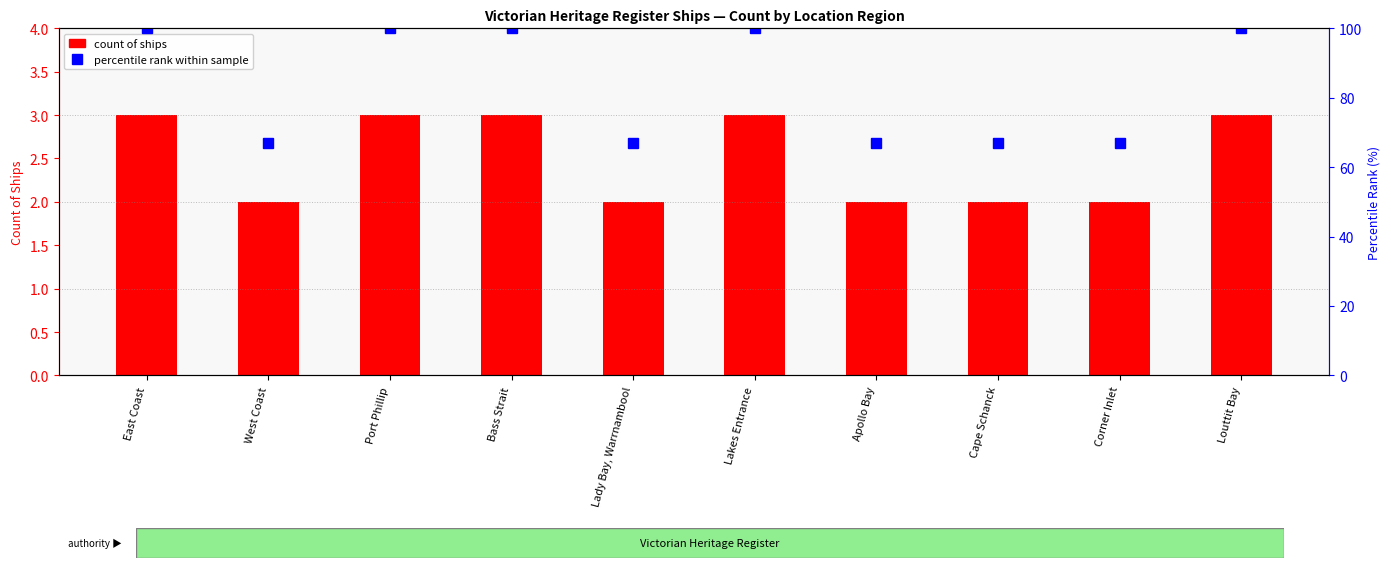

Which has a higher value, Port Phillip or Lakes Entrance?

Port Phillip